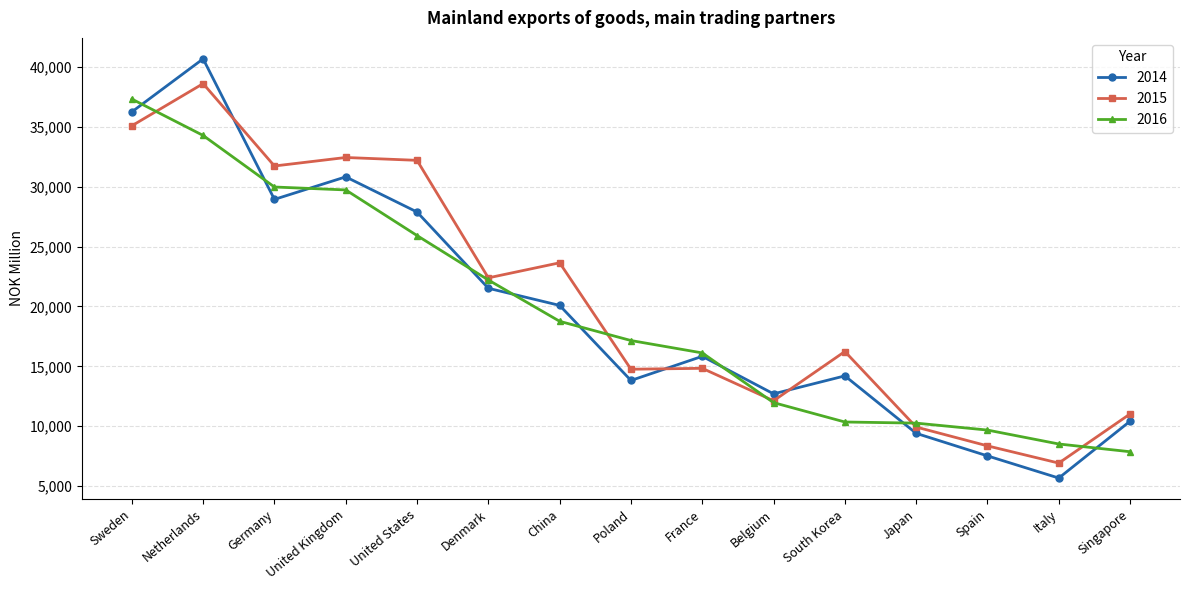

Is it true that 2014 equals 3308 at Japan?

False